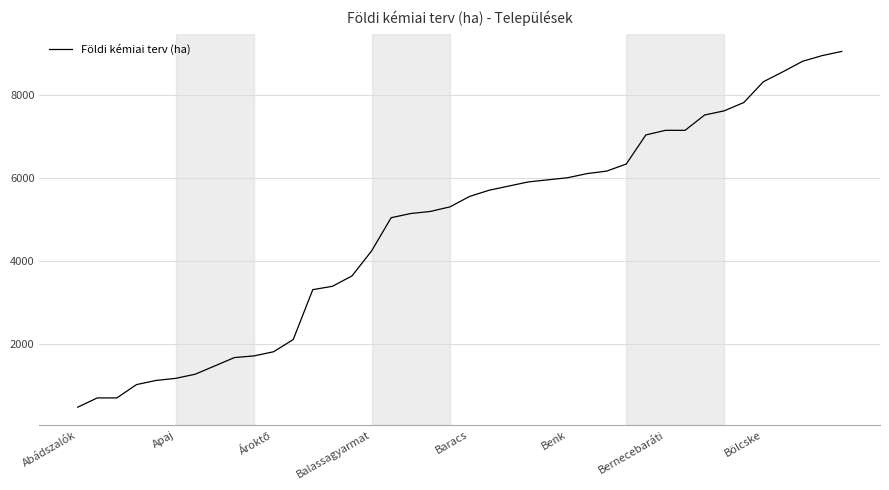

What is the difference between the maximum and second lowest values?

8330